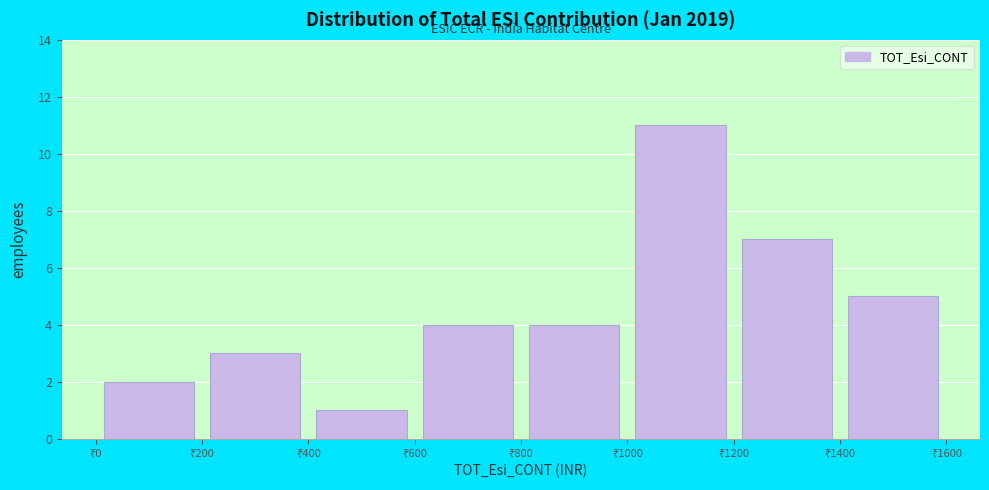

How tall is the bar that spans 800 to 1000 on the x-axis? The values are not printed on the chart, so give them approximately, as read against the axis.

4